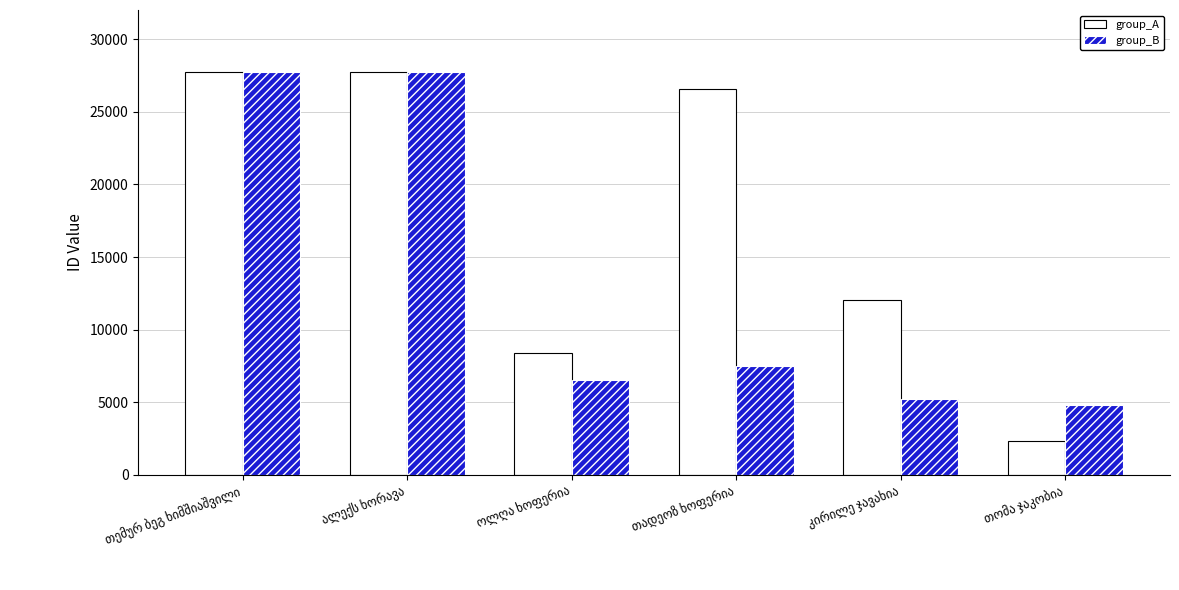

How many series are shown in this chart?

2